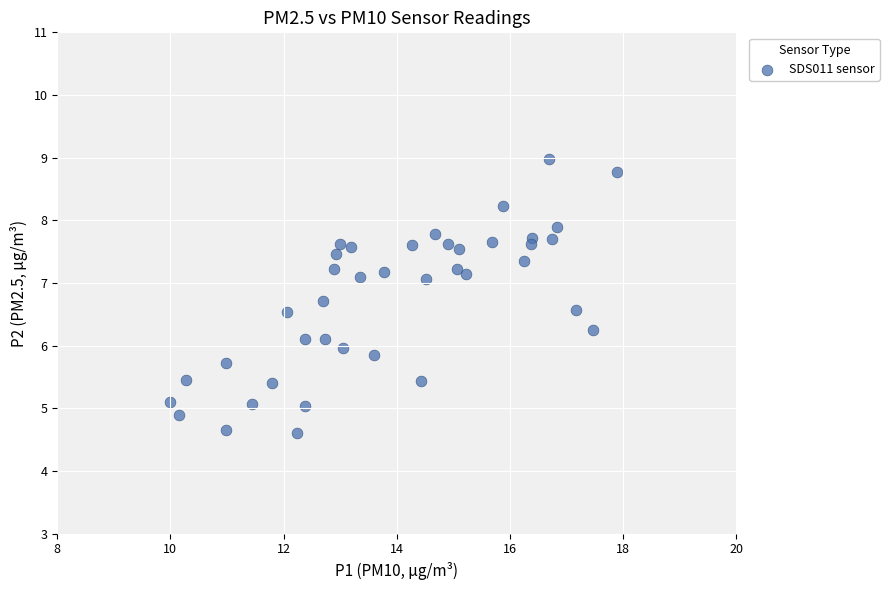

What is the range of Y values (max minus min)?

4.4